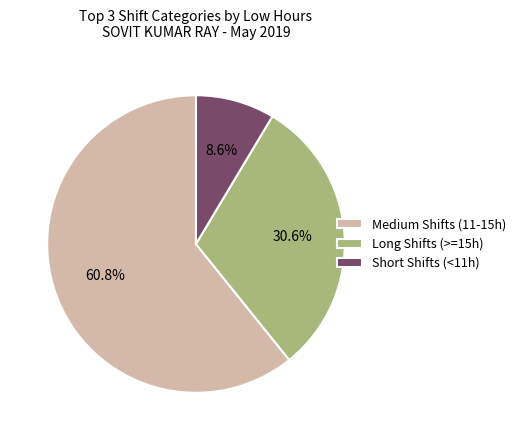

Which category accounts for the majority?

Medium Shifts (11-15h)